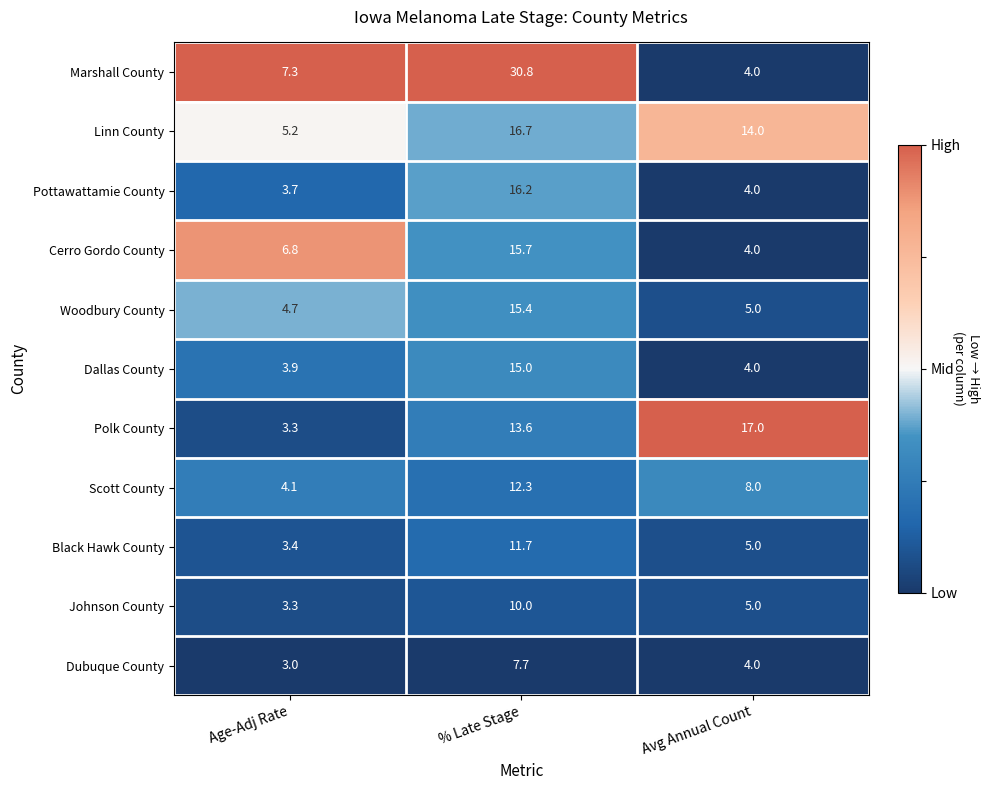

Rank the series at % Late Stage from highest to lowest value.

Marshall County, Linn County, Pottawattamie County, Cerro Gordo County, Woodbury County, Dallas County, Polk County, Scott County, Black Hawk County, Johnson County, Dubuque County